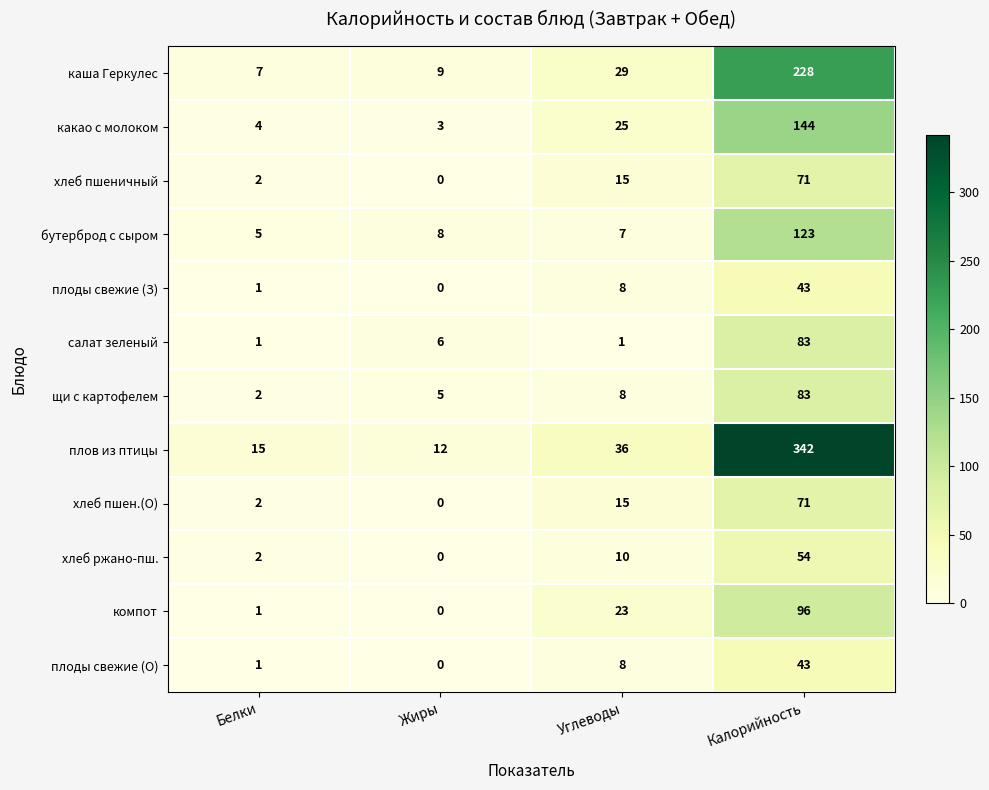

At which category is the sum across all series the highest?

Калорийность